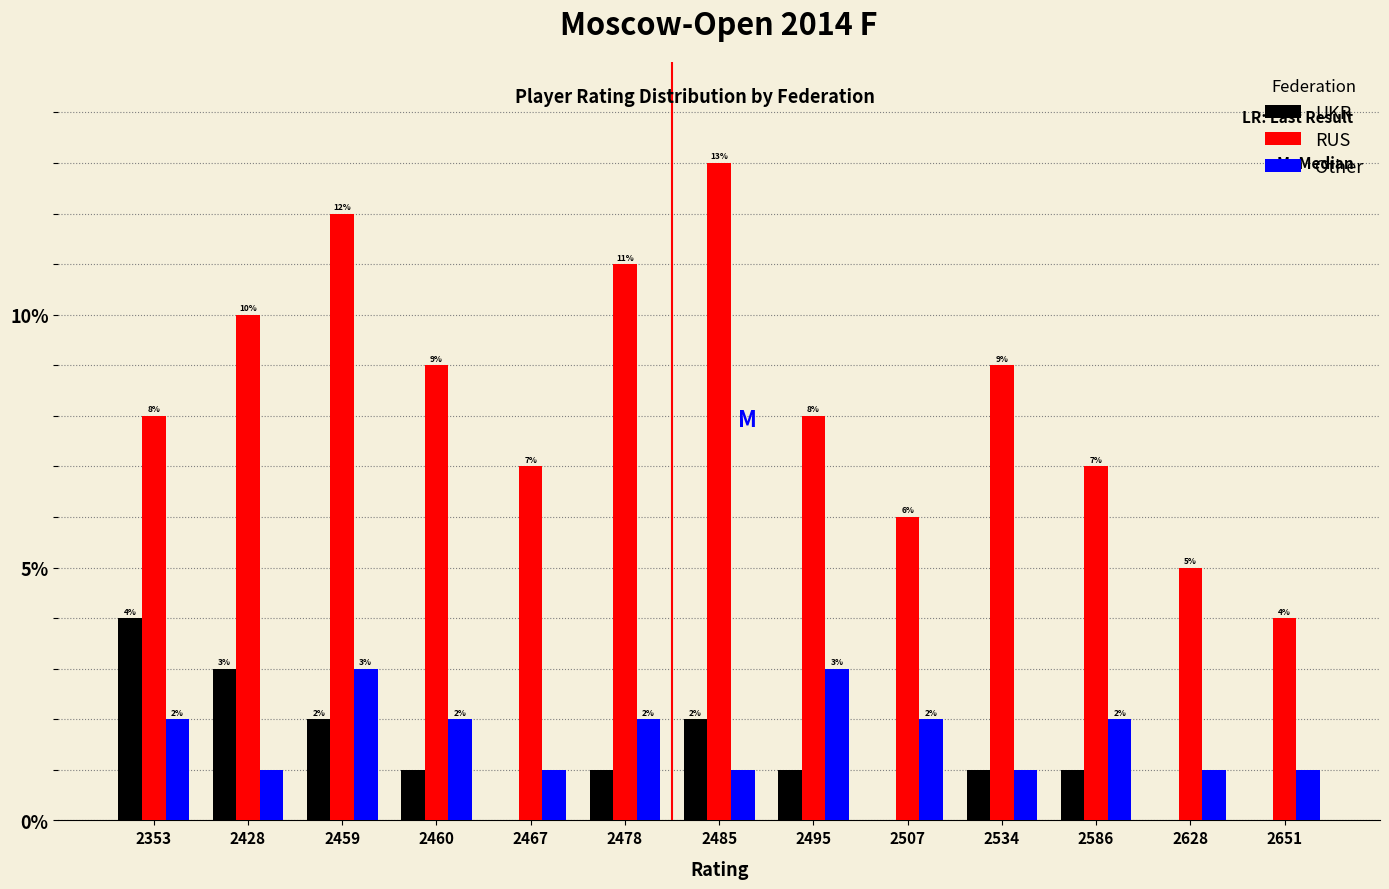

Read the RUS value at 2428.

10